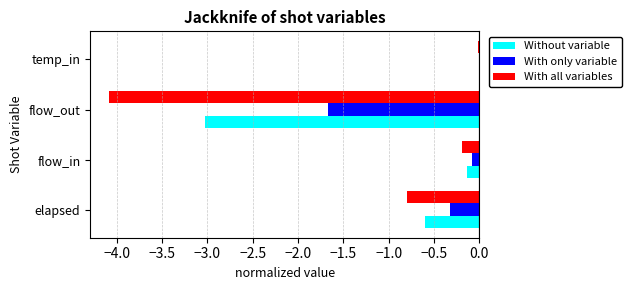

True or false: With all variables has a value of -0.0 at temp_in.

True